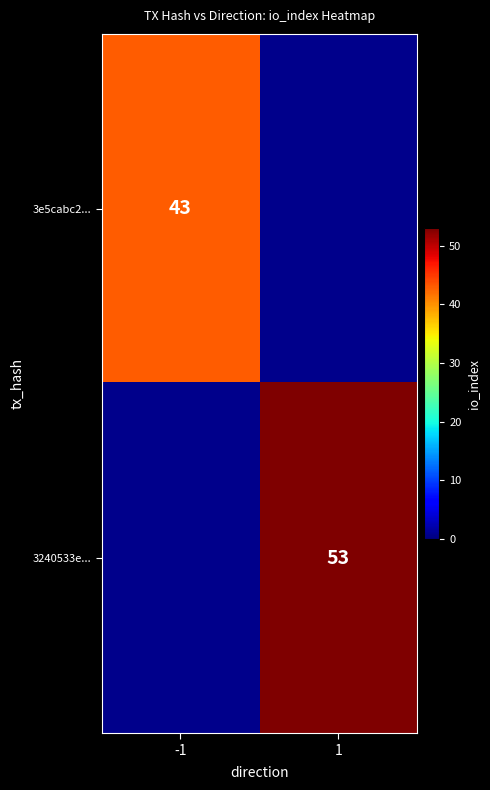

The 3e5cabc2... series shows 21 at -1. True or false?

False